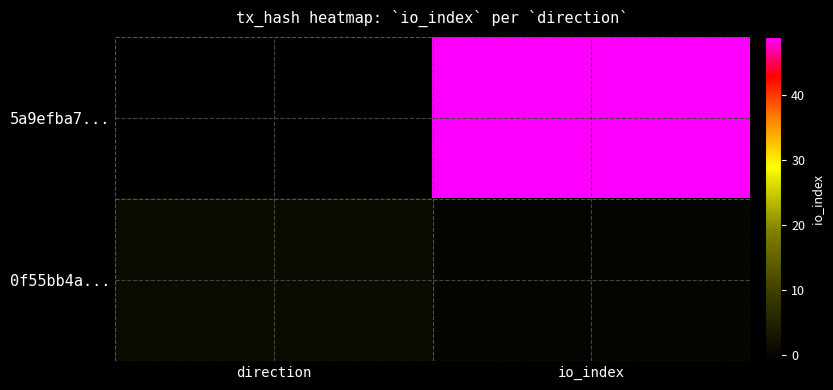

What is the maximum value shown in the chart?

49